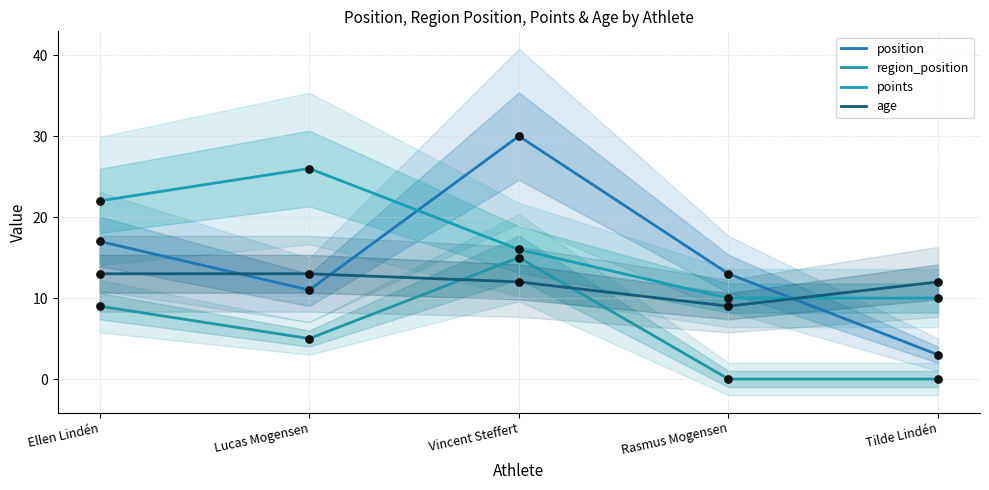

At which category is the sum across all series the highest?

Vincent Steffert